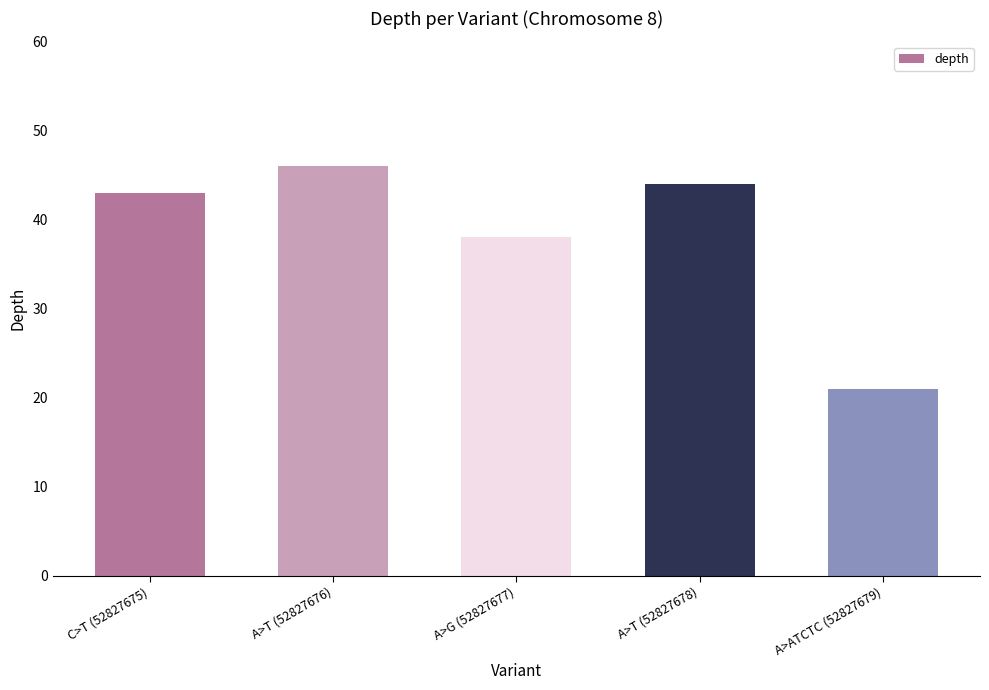

List the labels in order of value, largest first.

A>T (52827676), A>T (52827678), C>T (52827675), A>G (52827677), A>ATCTC (52827679)